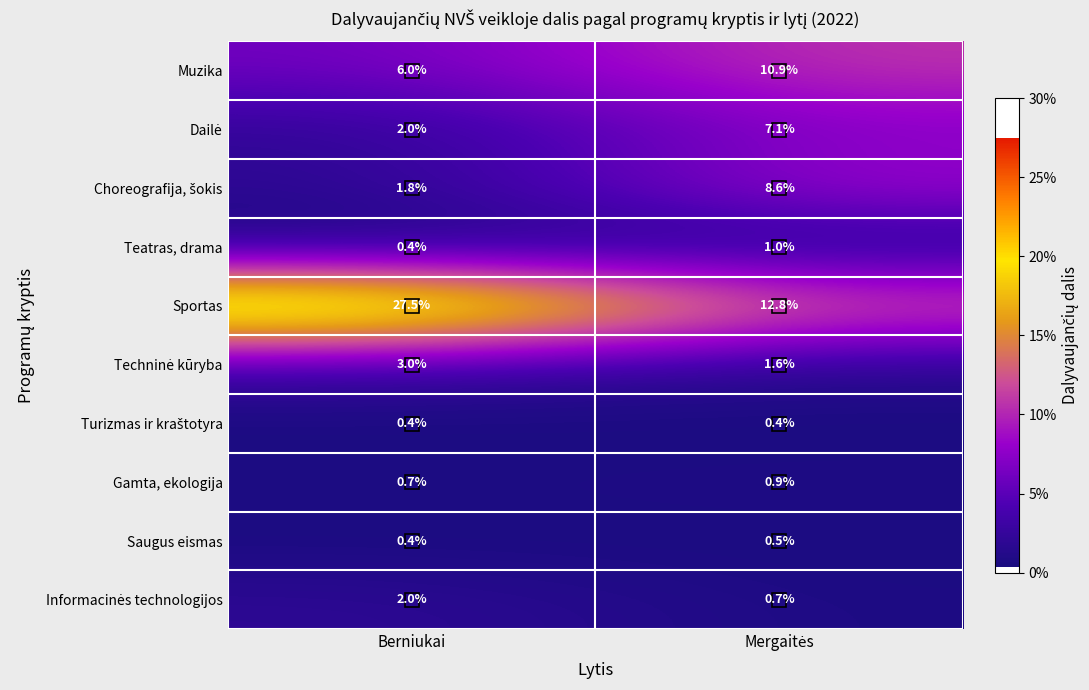

What is the difference between the maximum and minimum values in the Sportas series?

14.7